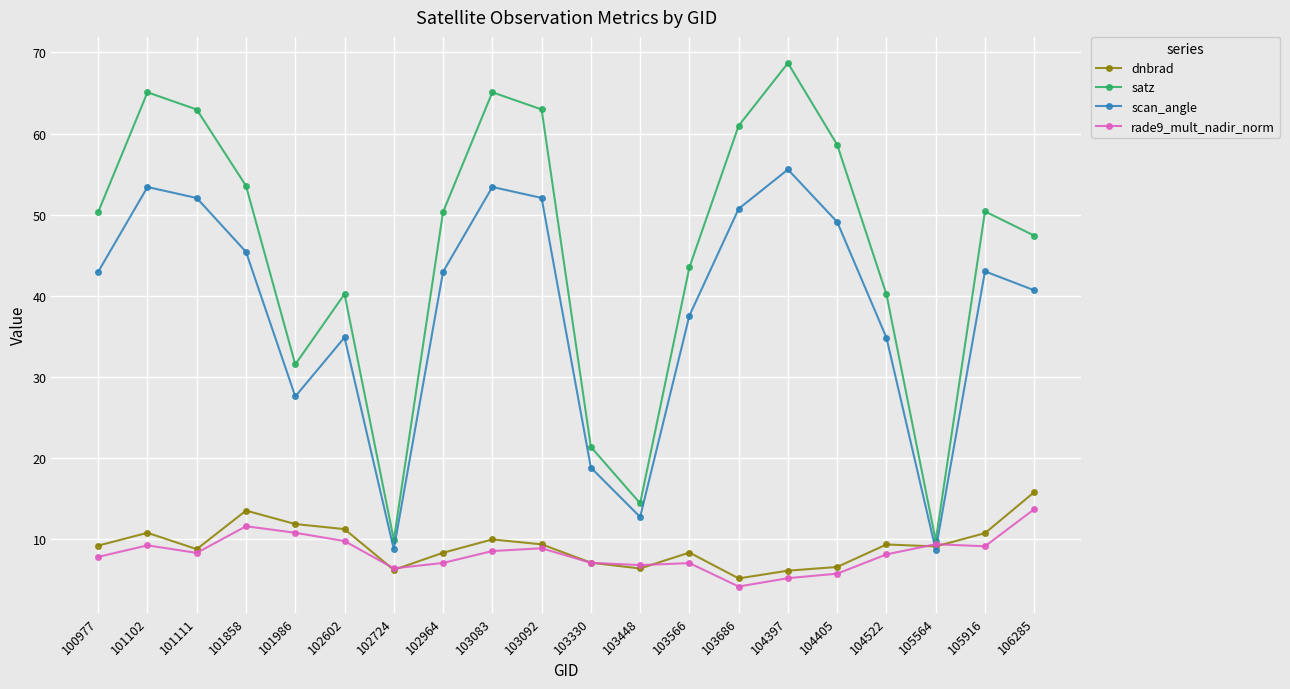

Which series has the widest spread of values?

satz